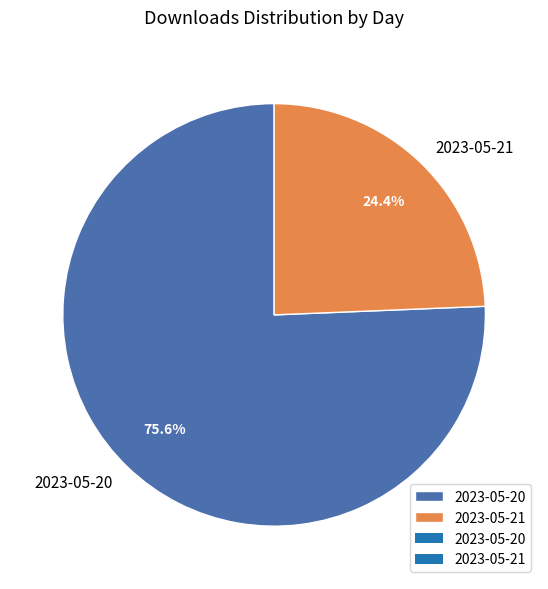

What percentage is NOT represented by 2023-05-20?

24.4%